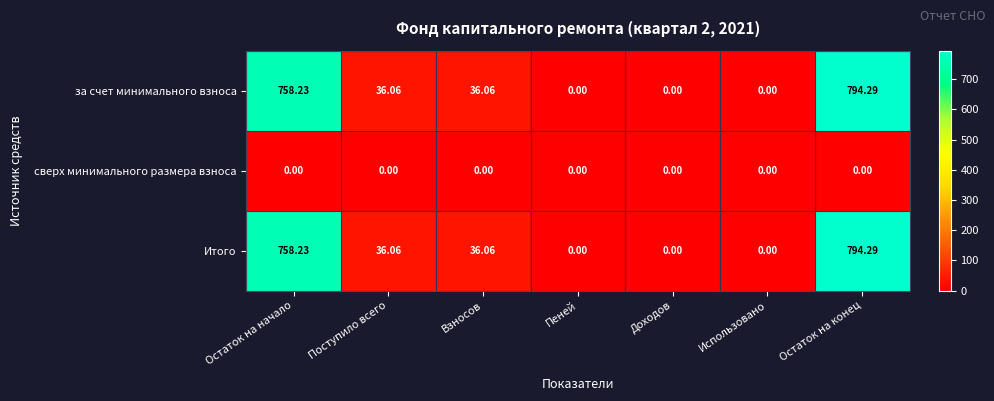

Is the value of за счет минимального взноса at Остаток на начало greater than the value of сверх минимального размера взноса at Остаток на начало?

Yes